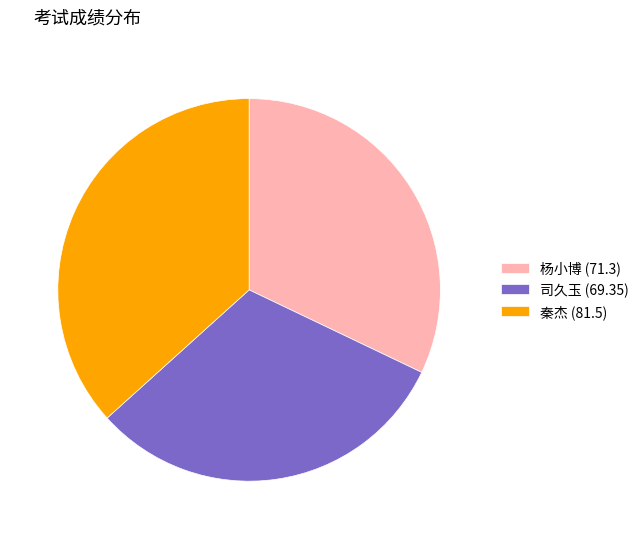

Approximately how many times larger is the value at 秦杰 (81.5) compared to 司久玉 (69.35)?

1.2